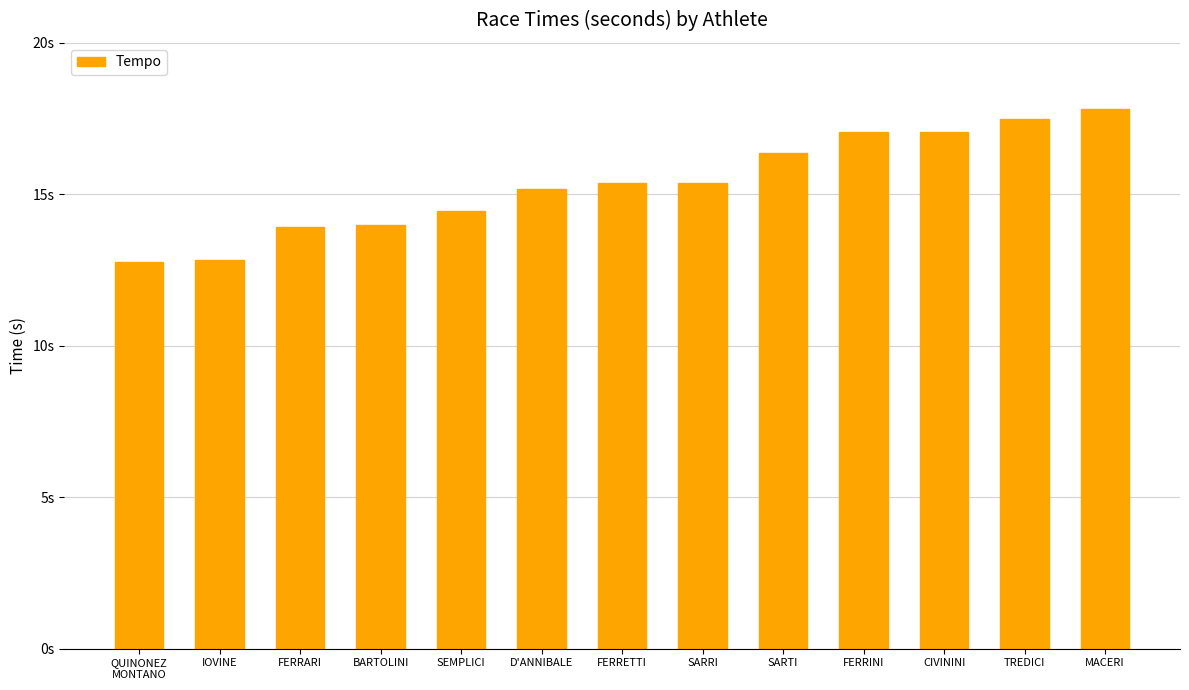

Are the bars horizontal?

No